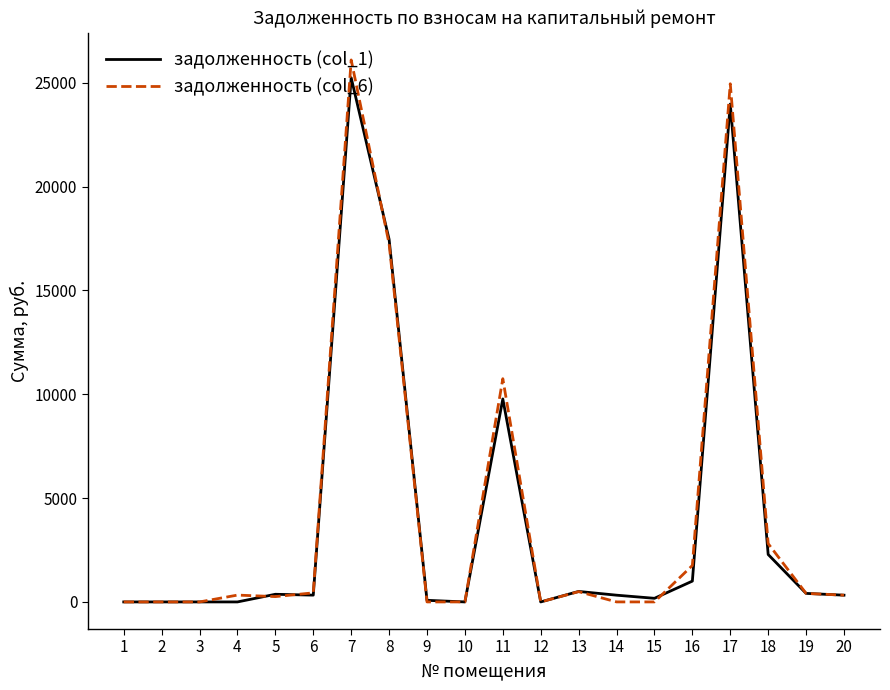

At which category is the sum across all series the highest?

7